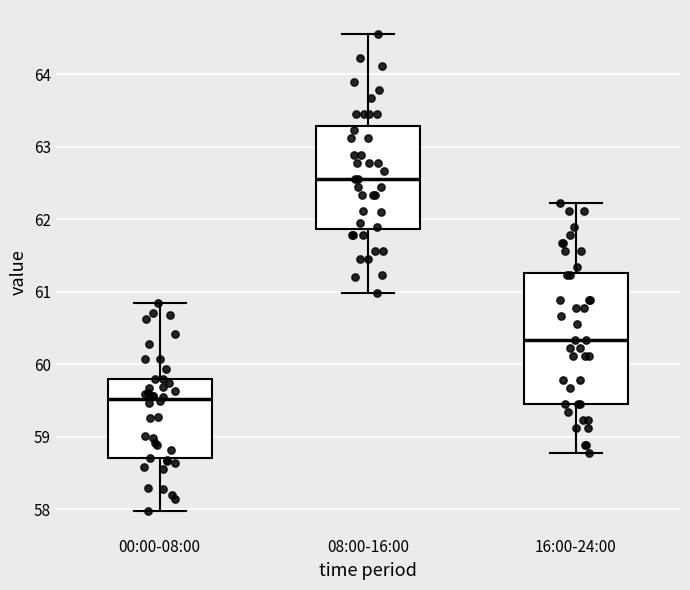

Reading left to right, transcribe this box plot: for each box, give where its median line is, the range the box spans, and where its two whiskers end, as read against the y-axis. The values are not printed on the chart, so give them approximately, as read against the axis.

00:00-08:00: median 59.5, box 58.7 to 59.8, whiskers 58.0 to 60.8
08:00-16:00: median 62.6, box 61.9 to 63.3, whiskers 61.0 to 64.6
16:00-24:00: median 60.3, box 59.5 to 61.3, whiskers 58.8 to 62.2